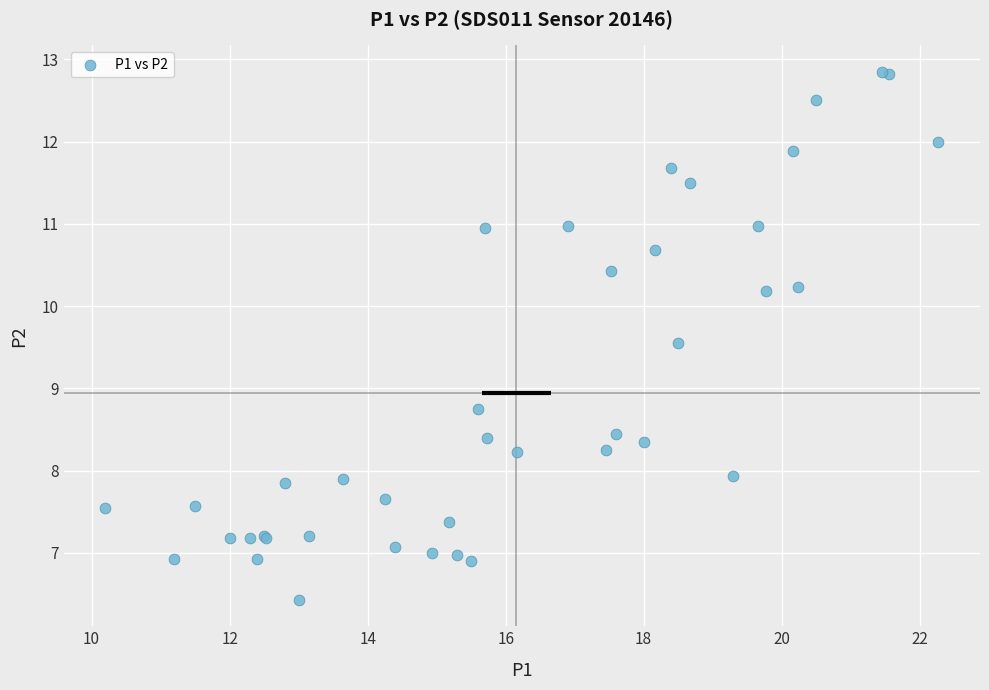

What Y value in the scatter plot is closest to 9?

8.8